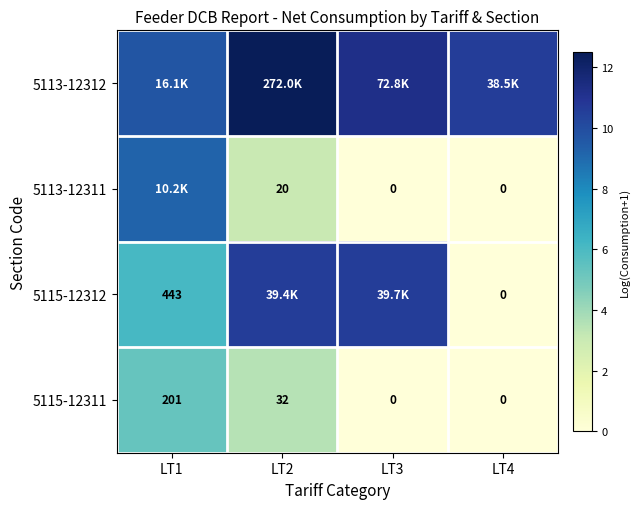

Is the value of 5115-12311 at LT2 greater than the value of 5115-12312 at LT1?

No